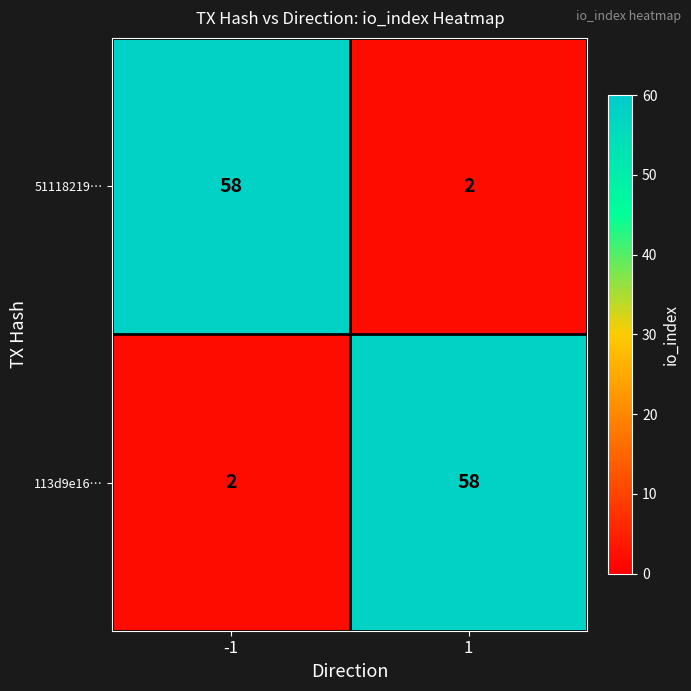

The 51118219… series shows 37 at -1. True or false?

False